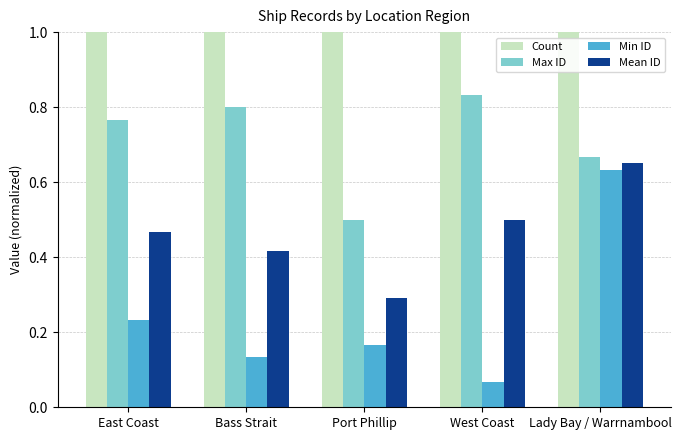

Does the chart contain any negative values?

No